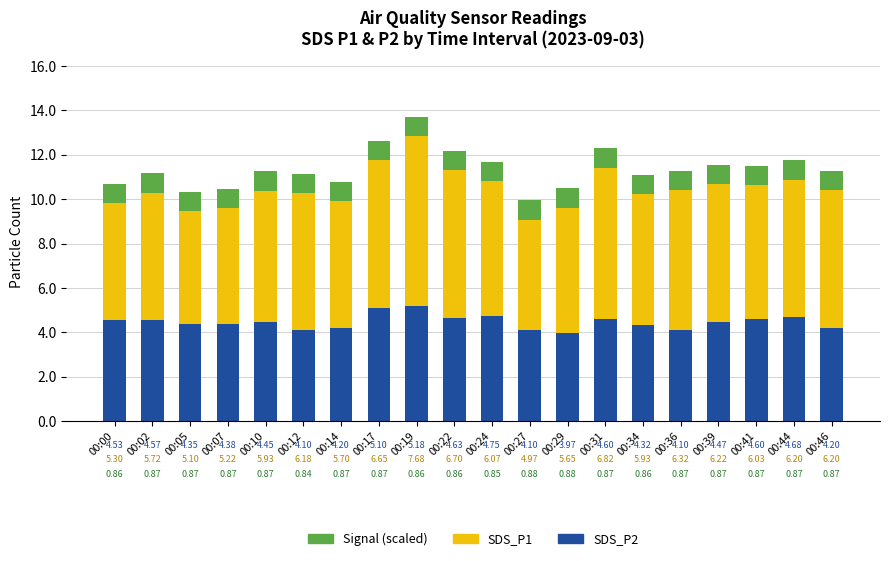

What is the sum of all SDS_P2 values?

89.3